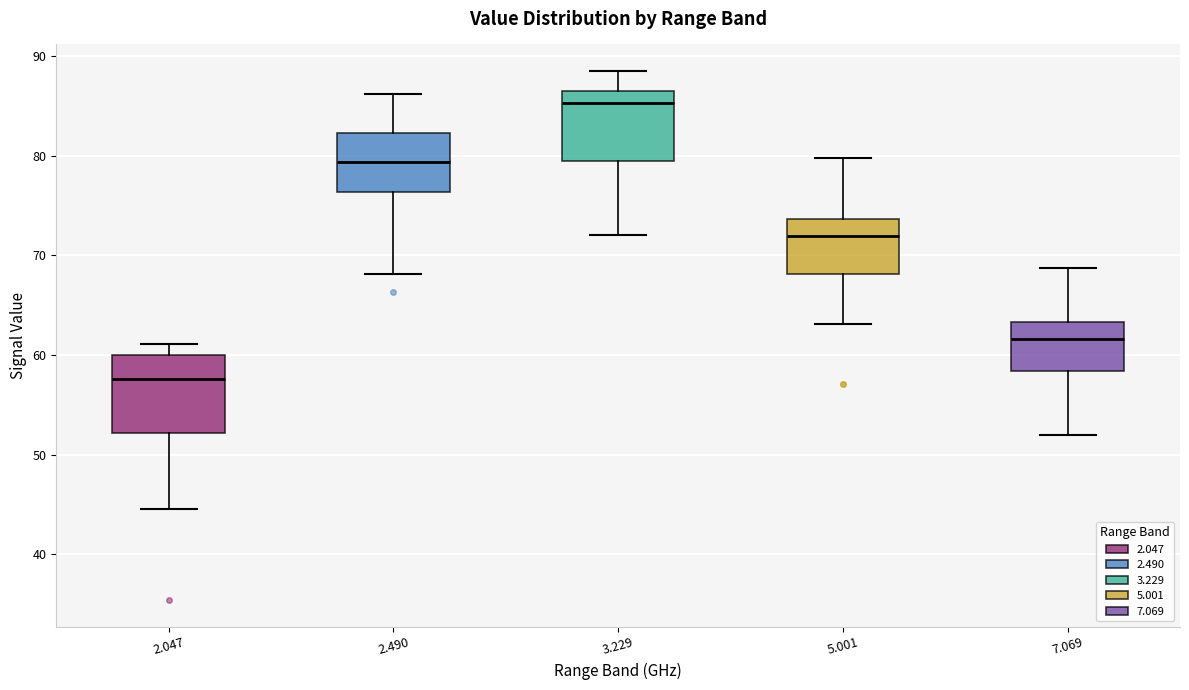

Which box's median line is the highest?

3.229